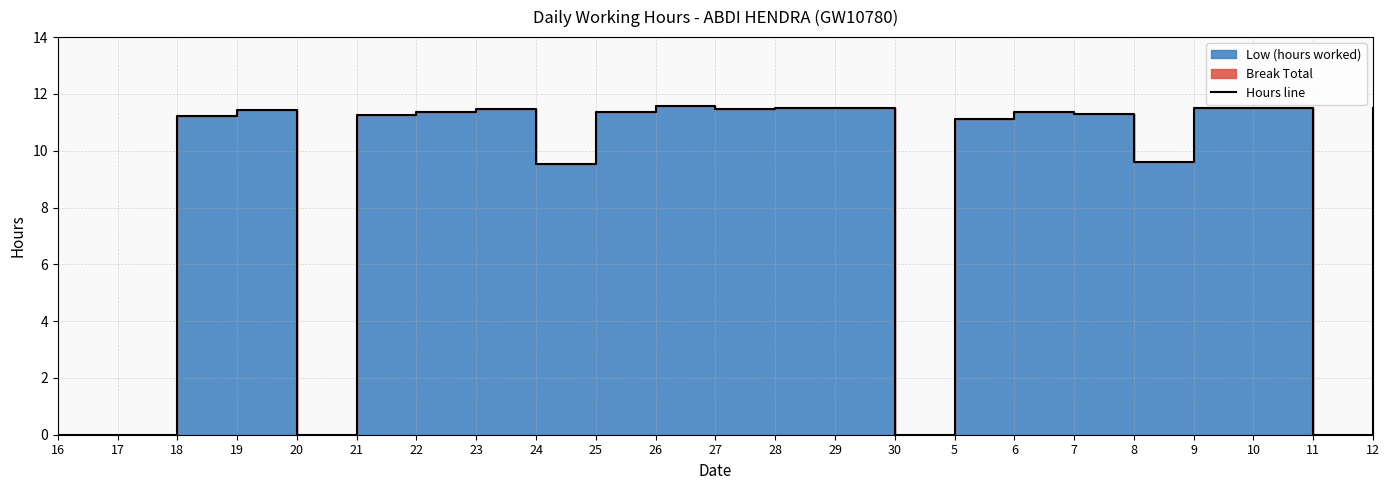

The chart shows a value of 11.1 at 5. True or false?

True